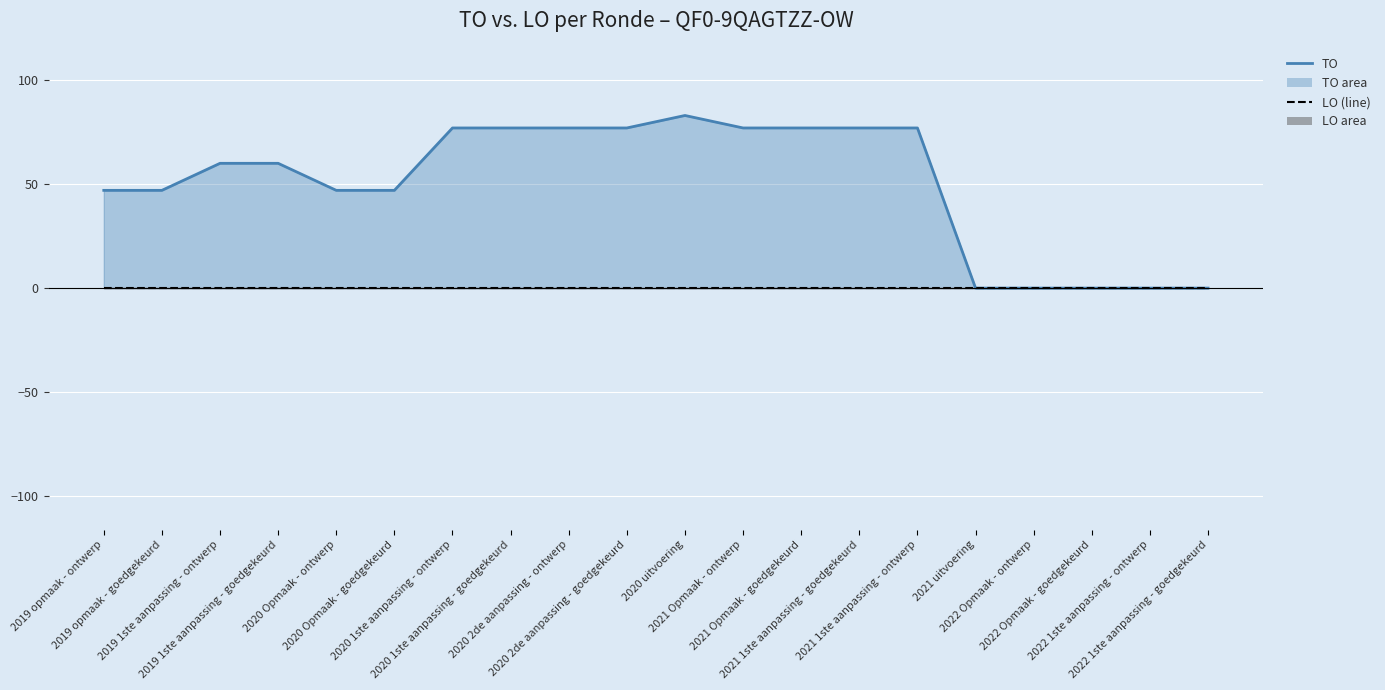

Which series has the largest total across all categories?

TO (line)